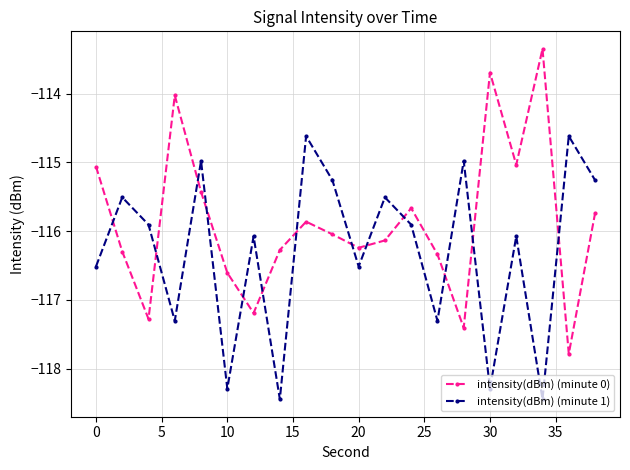

What is the value of the intensity(dBm) (minute 1) point at the 12th from the left?

-115.5